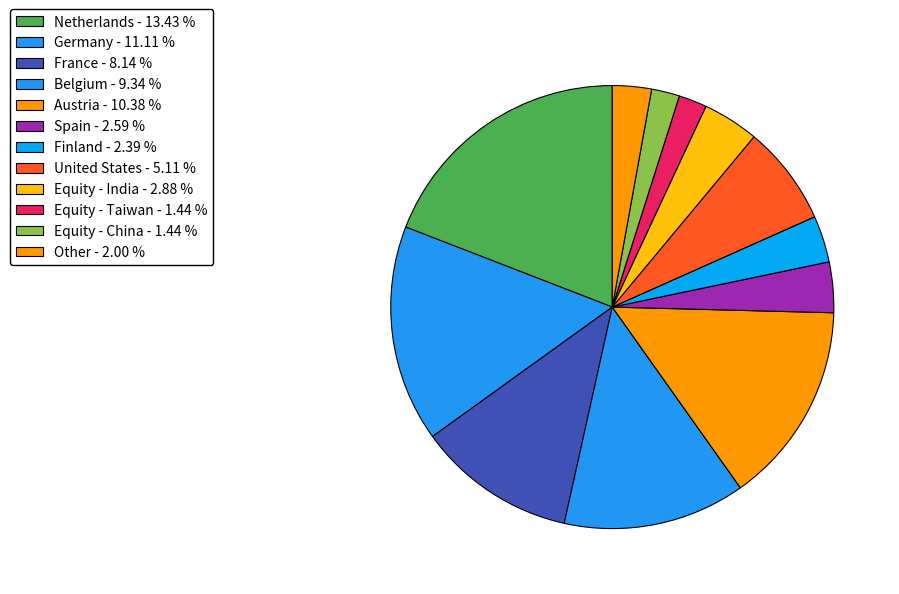

Count the number of slices in the pie.

12